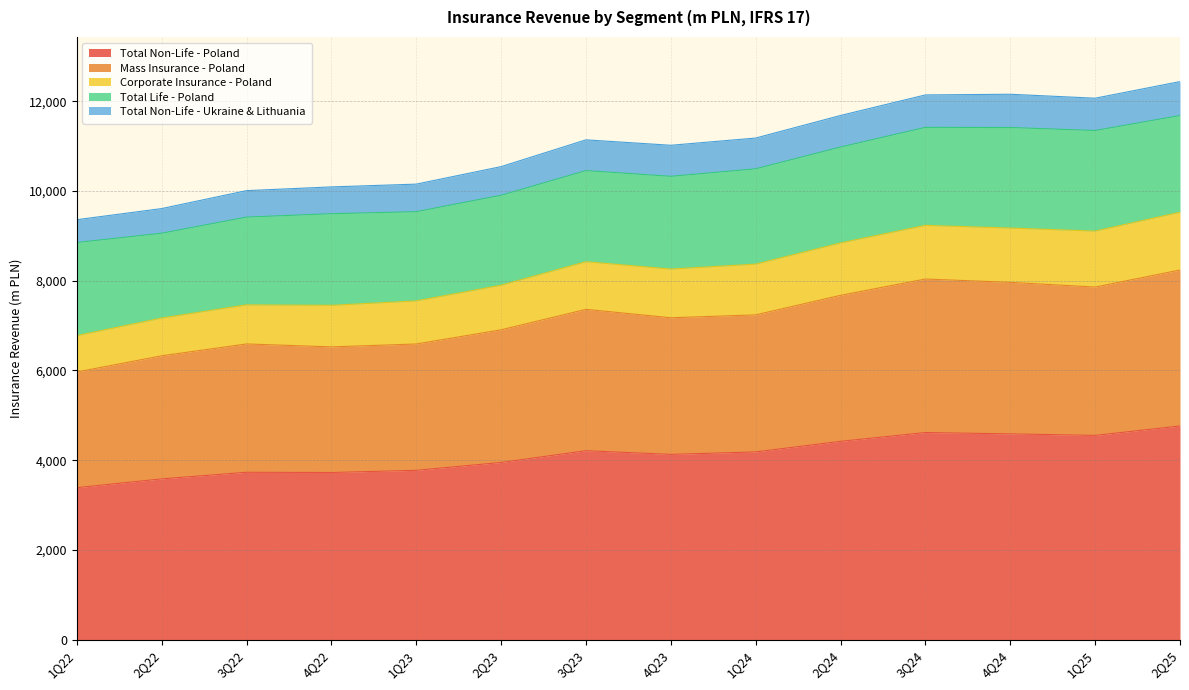

What is the highest value of the Total Non-Life - Poland series?

4763